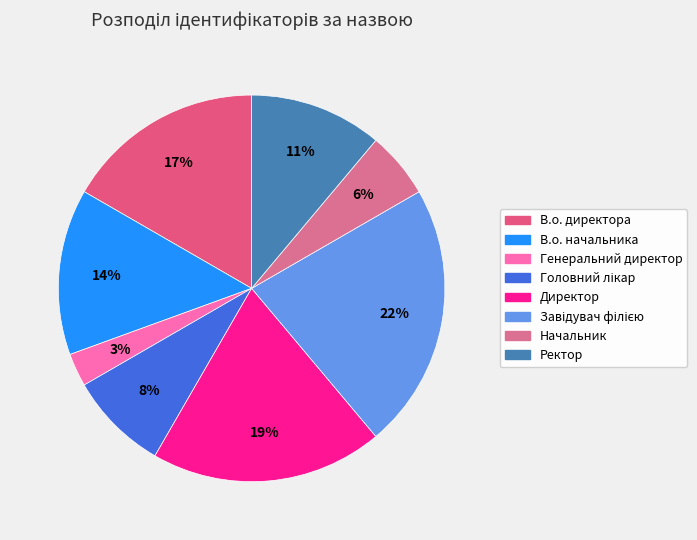

To the nearest percent, what portion does Начальник represent?

6%